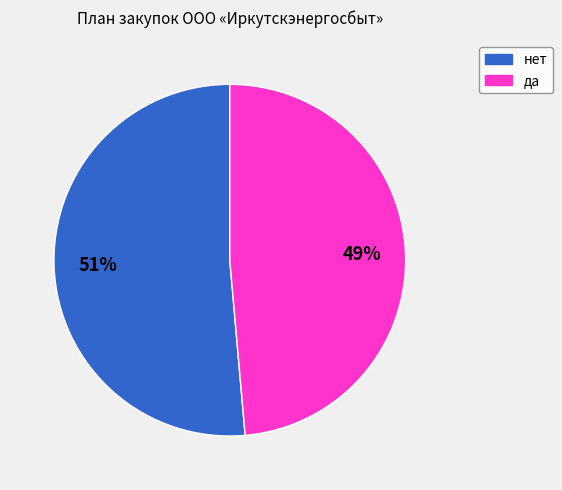

Rank the categories by value from lowest to highest.

да, нет